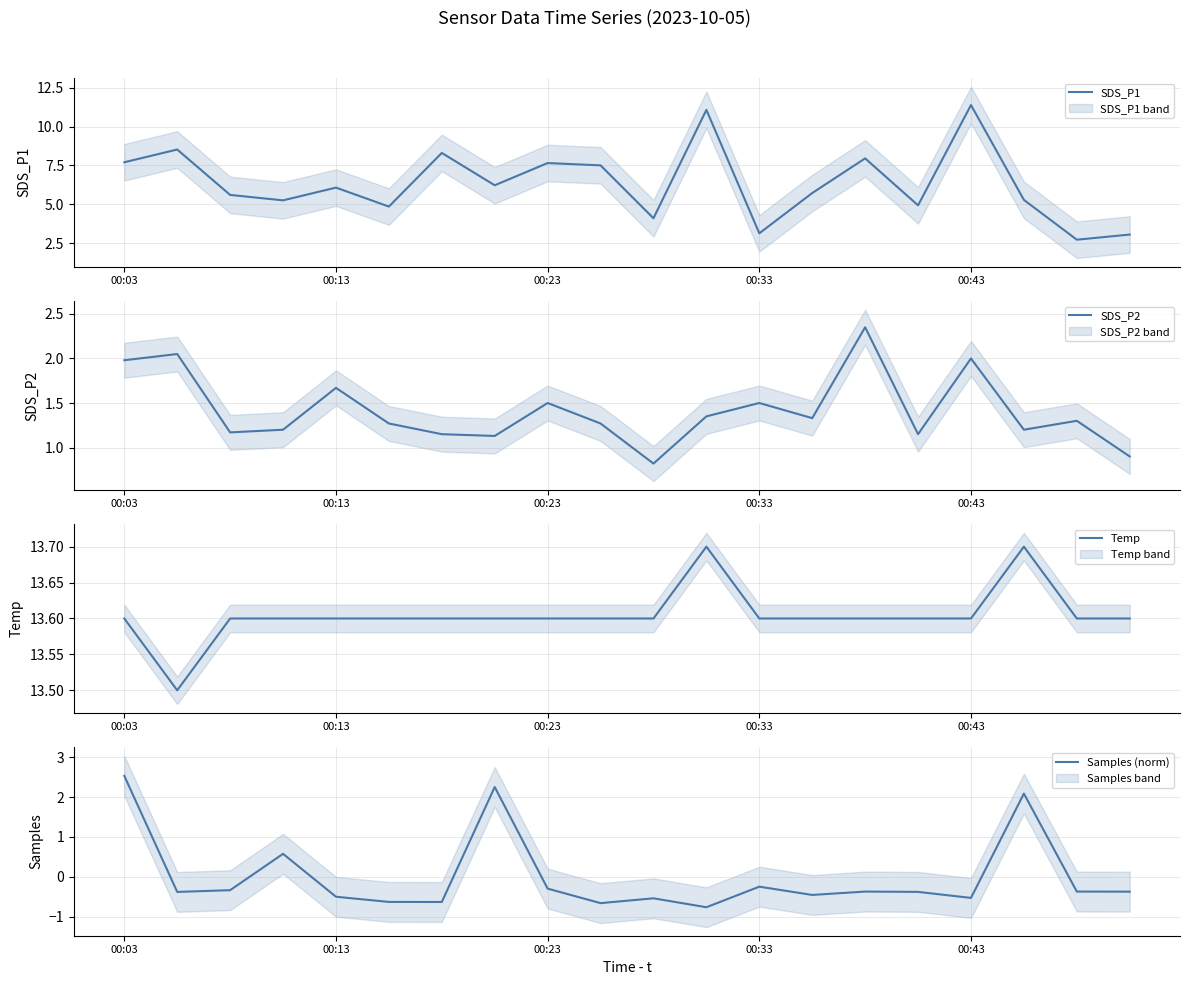

What is the total value across all series at 6?

22.4